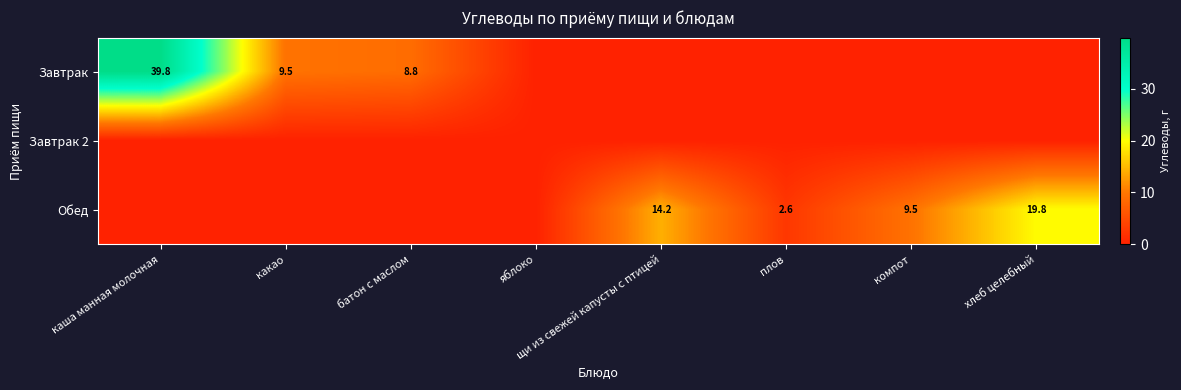

True or false: Завтрак has a value of 39.8 at каша манная молочная.

True